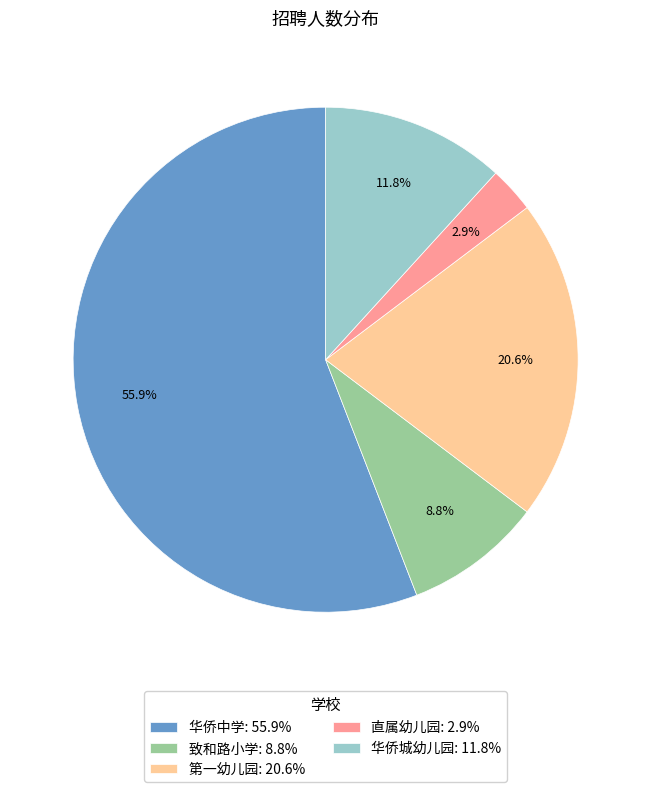

Count the number of slices in the pie.

5